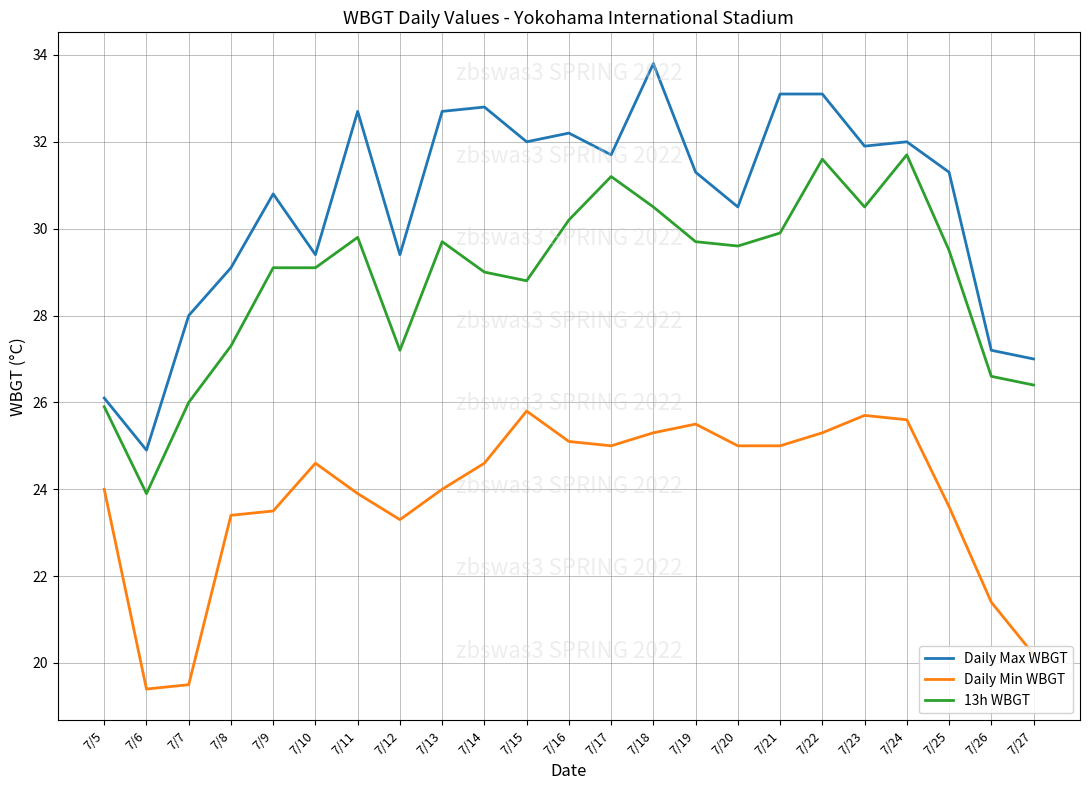

What is the smallest value displayed?

19.4